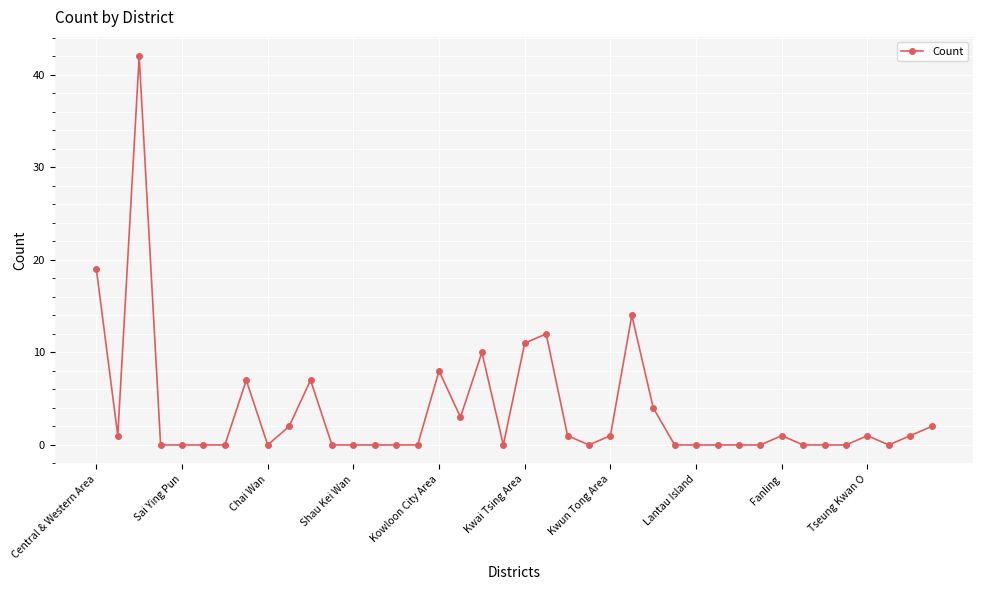

True or false: the data has more than 1 interior local peaks.

True